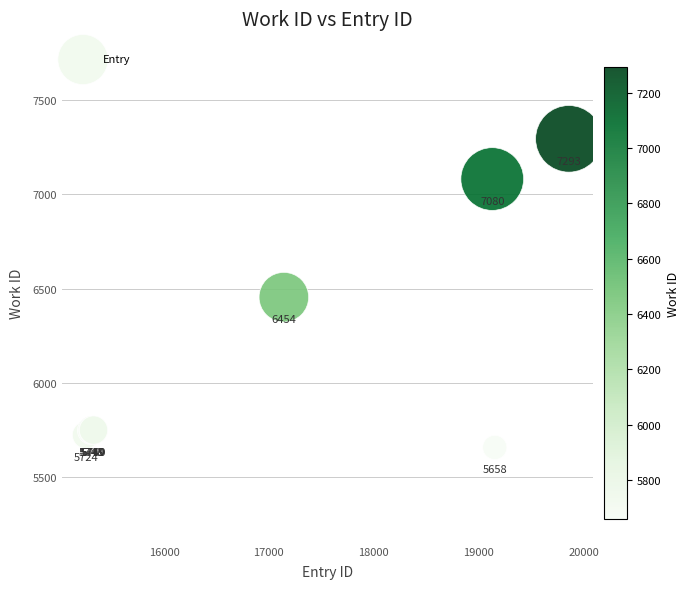

What Y value in the scatter plot is closest to 6475?

6454